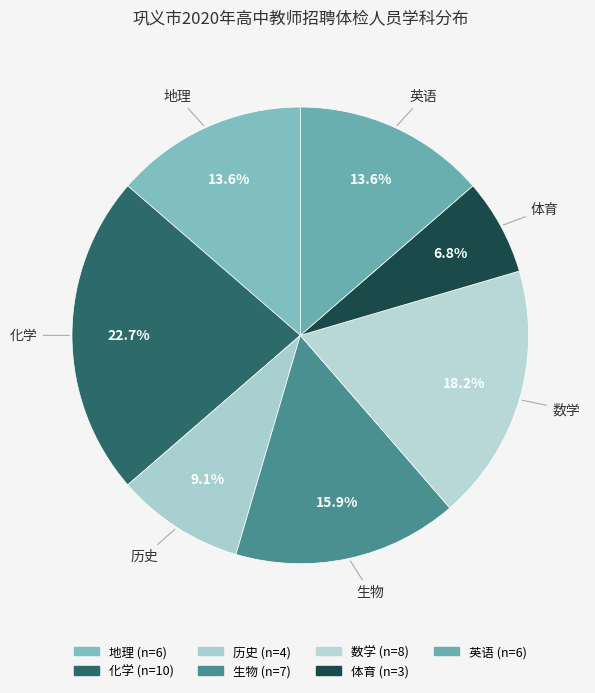

To the nearest percent, what is the combined percentage of 地理 and 生物?

30%